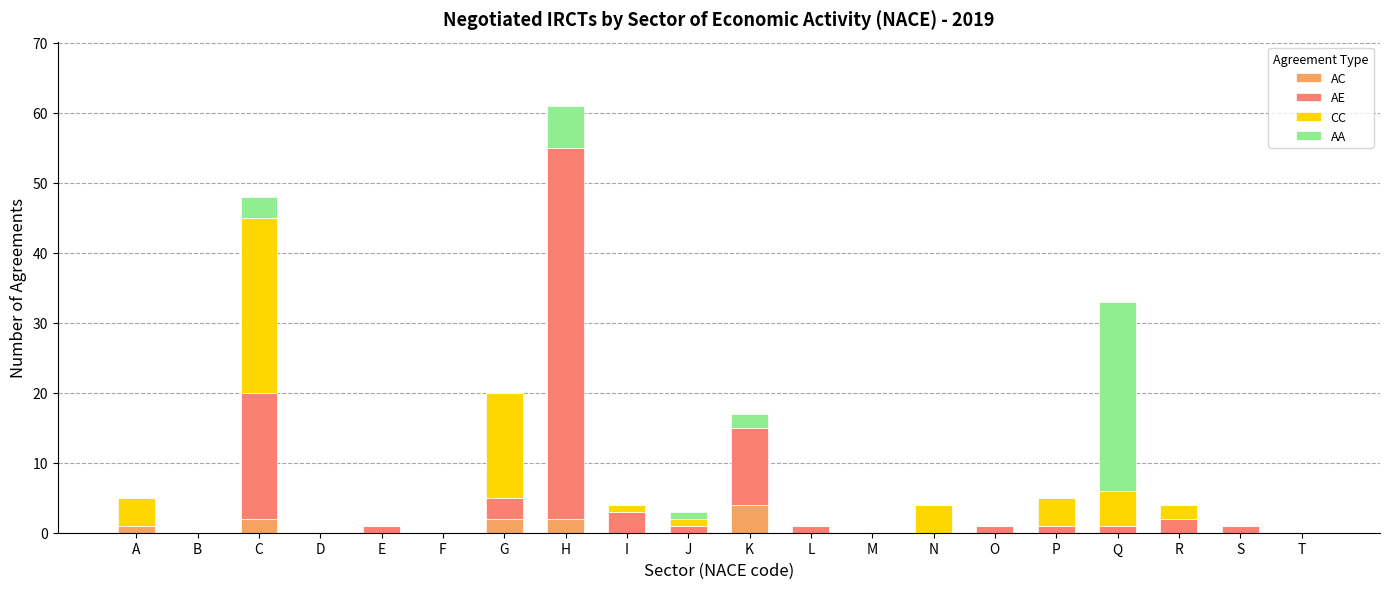

At which label does AC reach its peak?

K